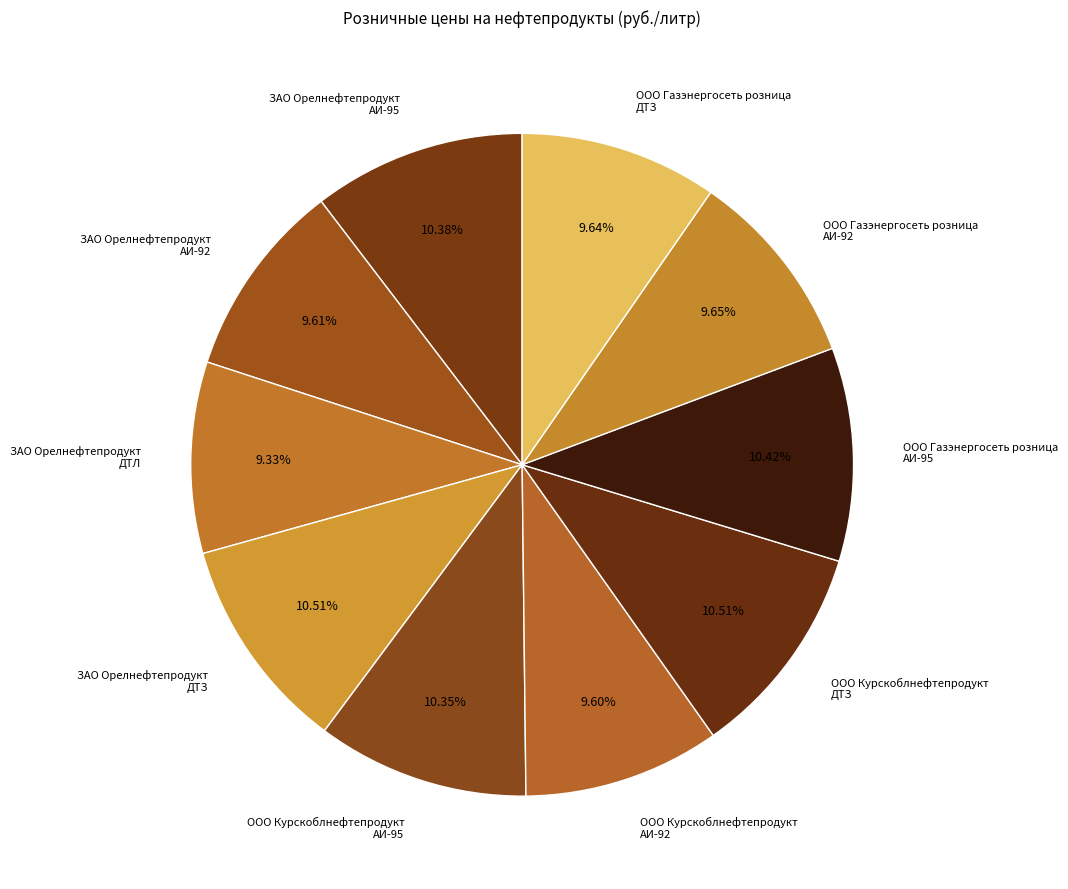

Is the sum of ООО Курскоблнефтепродукт АИ-95 and ООО Газэнергосеть розница АИ-92 greater than half?

No